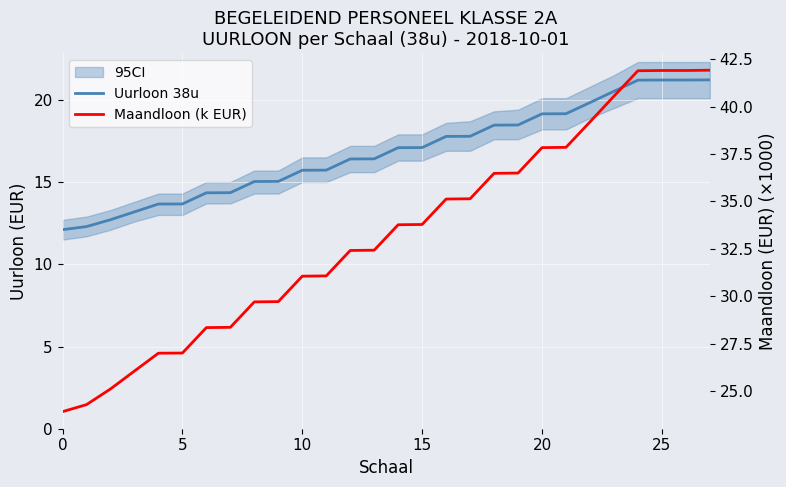

The value of Maandloon (k EUR) at 15 is 54.8. True or false?

False